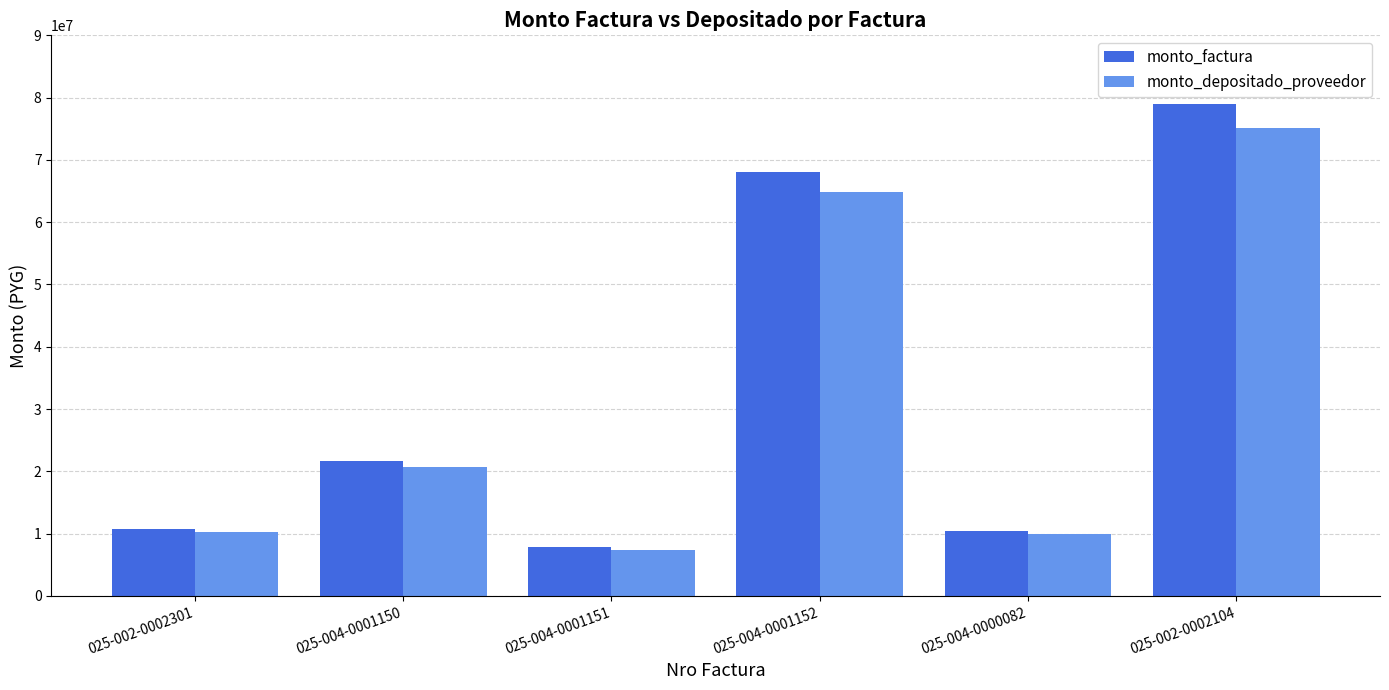

What is the sum of the monto_depositado_proveedor values at 025-002-0002301 and 025-004-0001151?

17641402